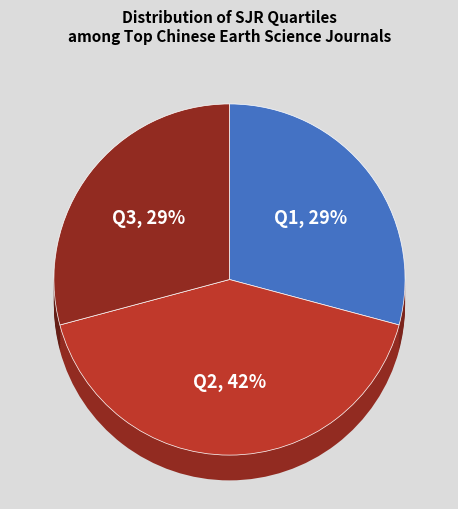

Which category has the smallest portion of the pie?

Q1